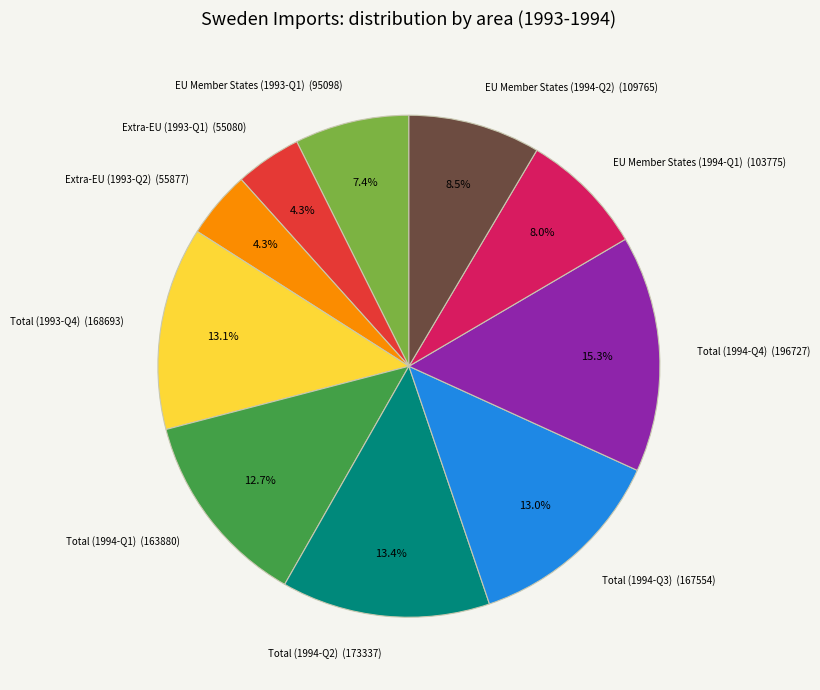

How many segments does this pie chart have?

10